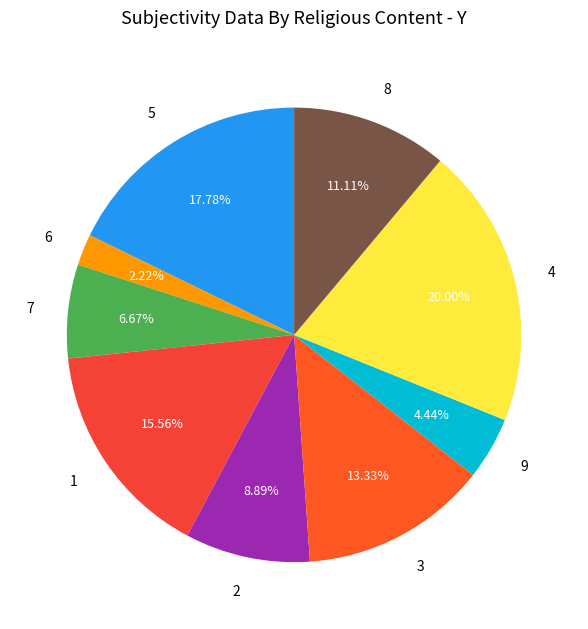

What is the ratio of the value at 1 to the value at 5?

0.9